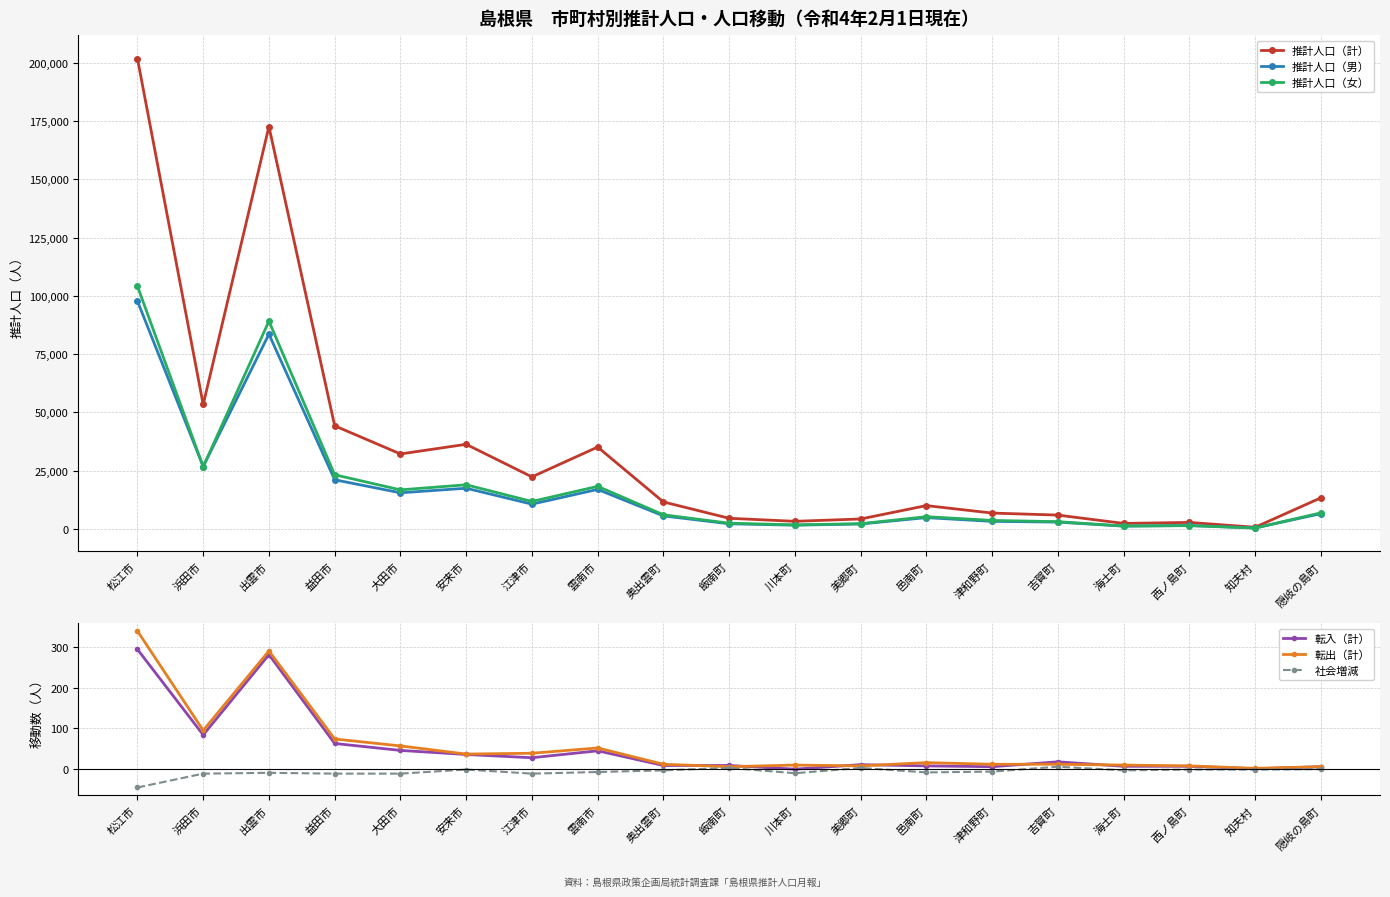

At how many categories does at least one series exceed 106268?

2